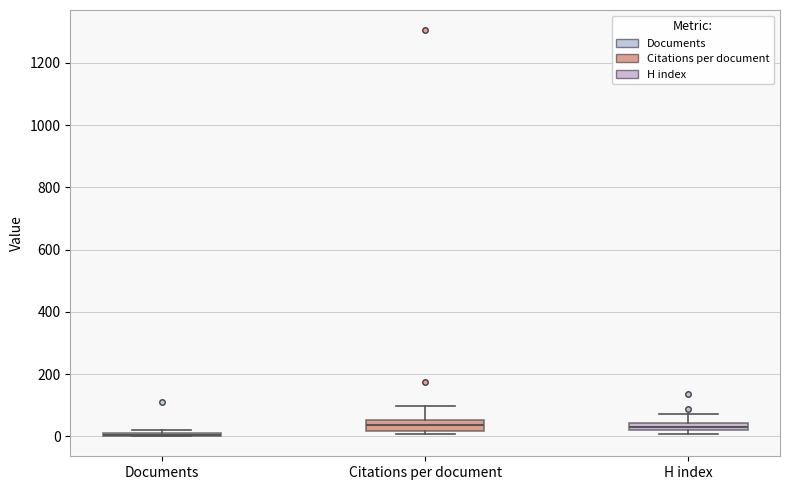

Where is the upper edge of the box for H index on the y-axis? The values are not printed on the chart, so give them approximately, as read against the axis.

40